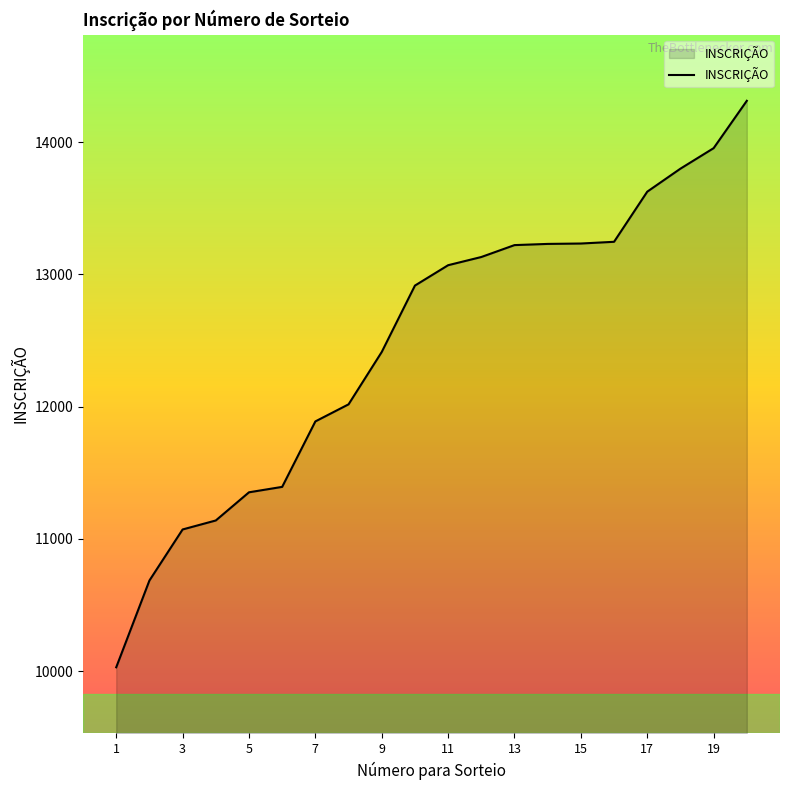

What is the greatest value displayed?

14312